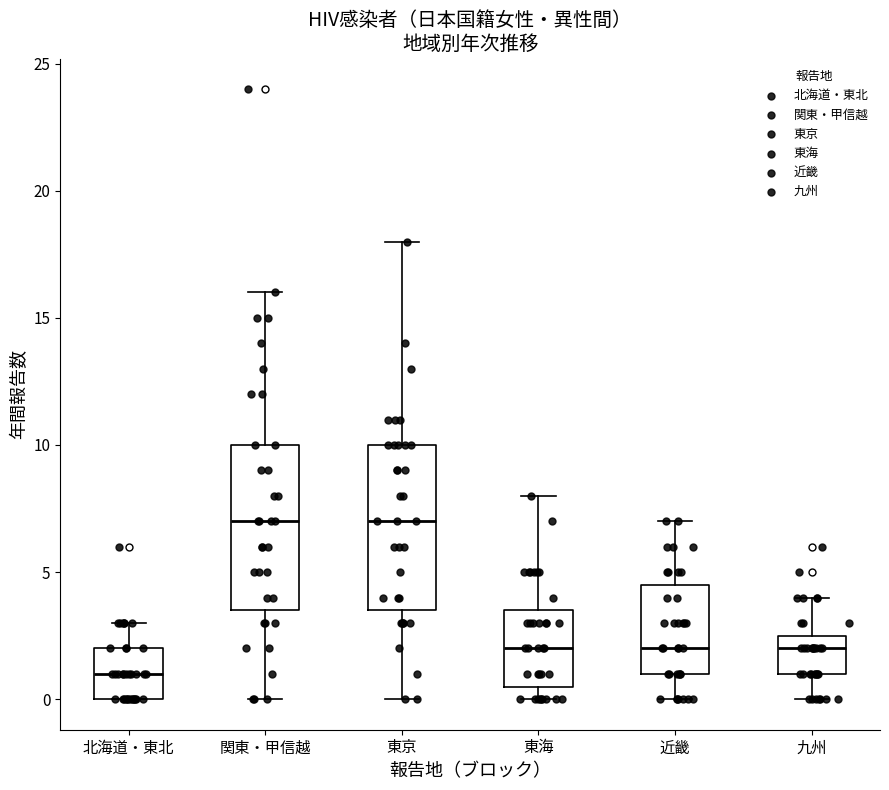

Reading left to right, read every box against the y-axis: the position of its median line, the range the box covers, and the ends of its whiskers. The values are not printed on the chart, so give them approximately, as read against the axis.

北海道・東北: median 1.0, box 0.0 to 2.0, whiskers 0.0 to 3.0
関東・甲信越: median 7.0, box 3.5 to 10.0, whiskers 0.0 to 16.0
東京: median 7.0, box 3.5 to 10.0, whiskers 0.0 to 18.0
東海: median 2.0, box 0.5 to 3.5, whiskers 0.0 to 8.0
近畿: median 2.0, box 1.0 to 4.5, whiskers 0.0 to 7.0
九州: median 2.0, box 1.0 to 2.5, whiskers 0.0 to 4.0